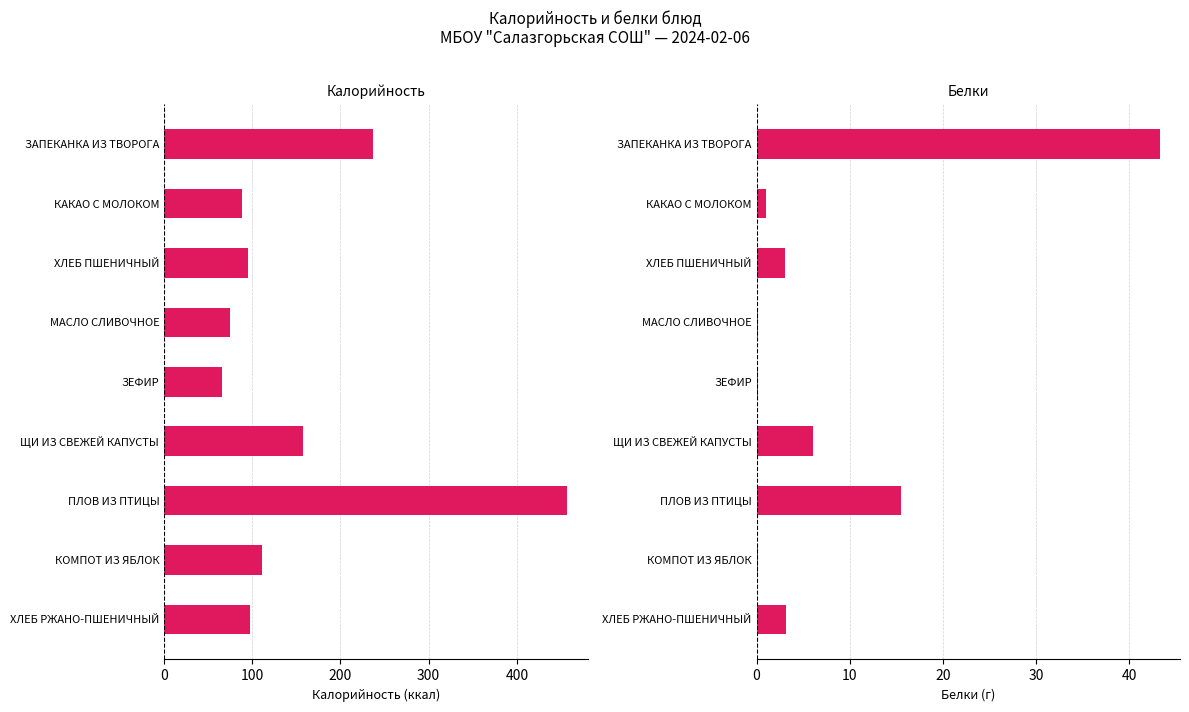

Between ХЛЕБ ПШЕНИЧНЫЙ and ЗЕФИР, which series saw the biggest shift?

Калорийность